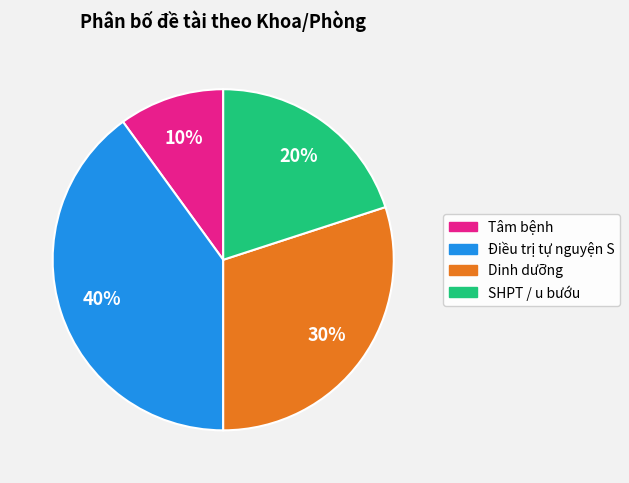

Approximately how many times larger is the value at SHPT / u bướu compared to Tâm bệnh?

2.0